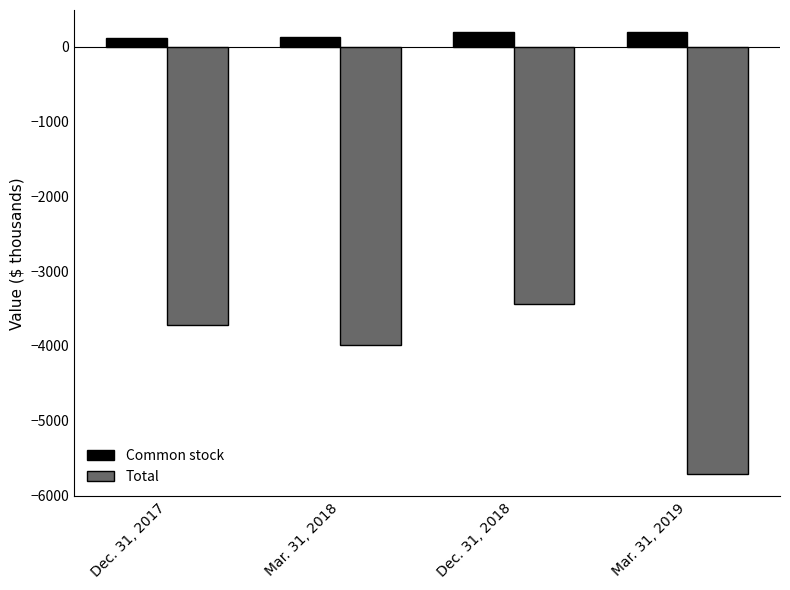

What is the value of the Total bar at the 2nd from the left?

-3991